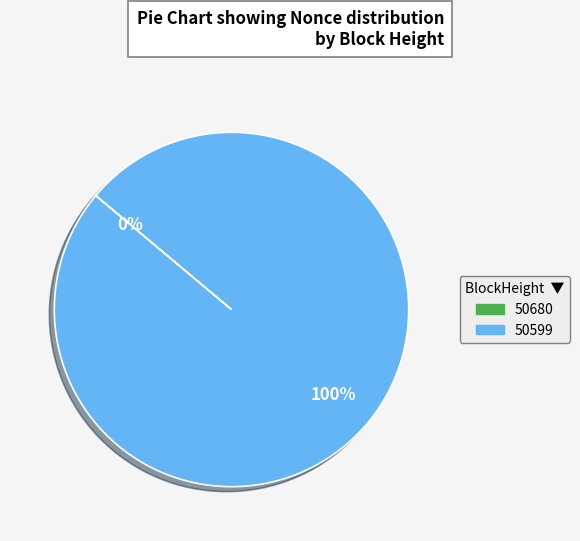

To the nearest percent, what is the combined percentage of 50680 and 50599?

100%